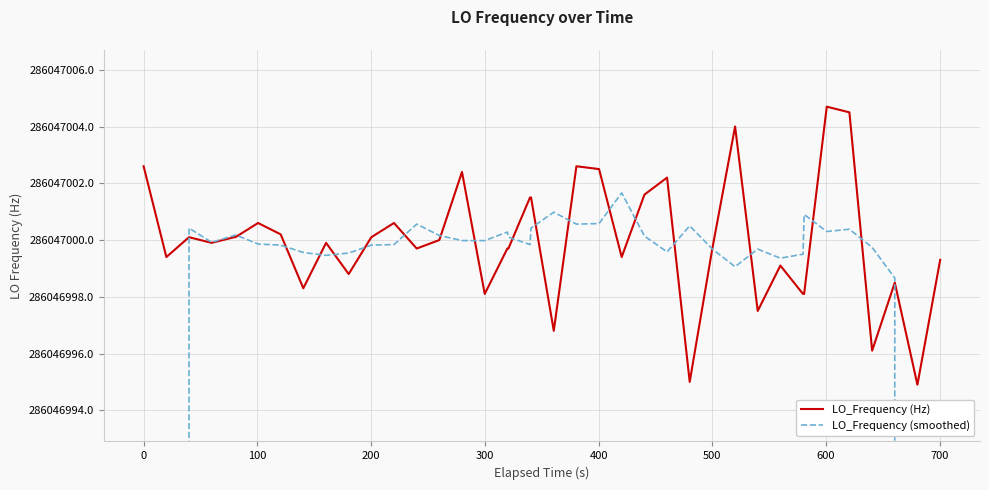

How many times do LO_Frequency (smoothed) and LO_Frequency (Hz) cross each other?

20